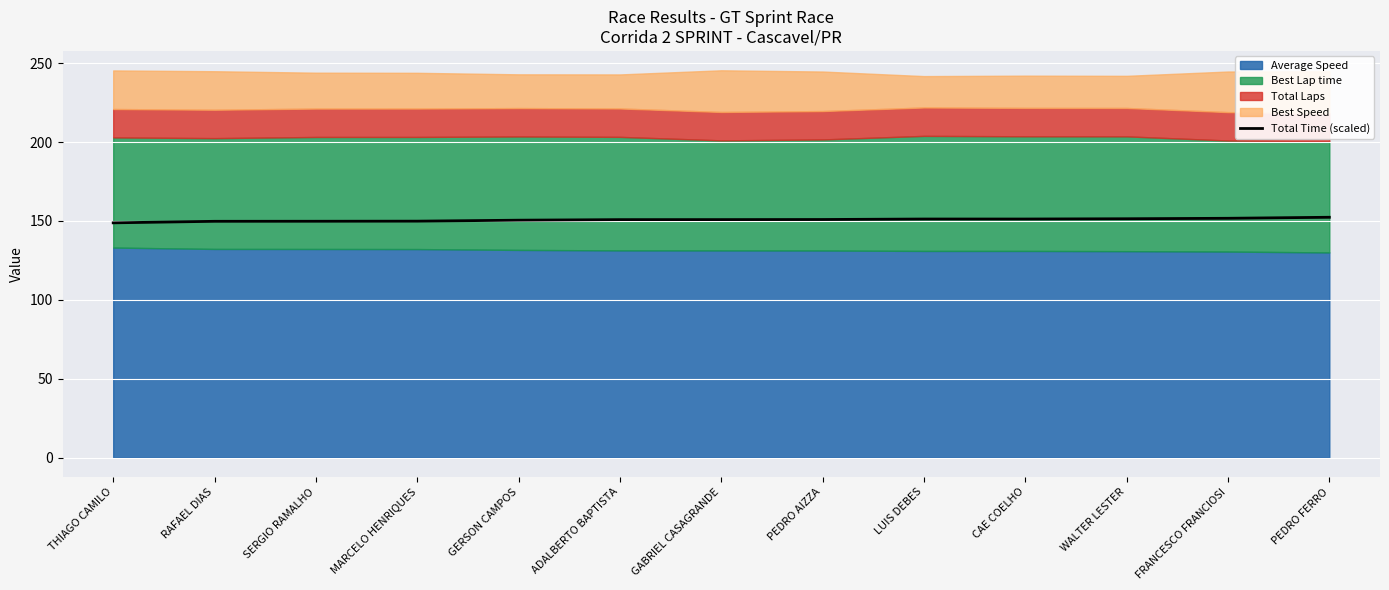

Which label corresponds to the smallest value in the chart?

THIAGO CAMILO